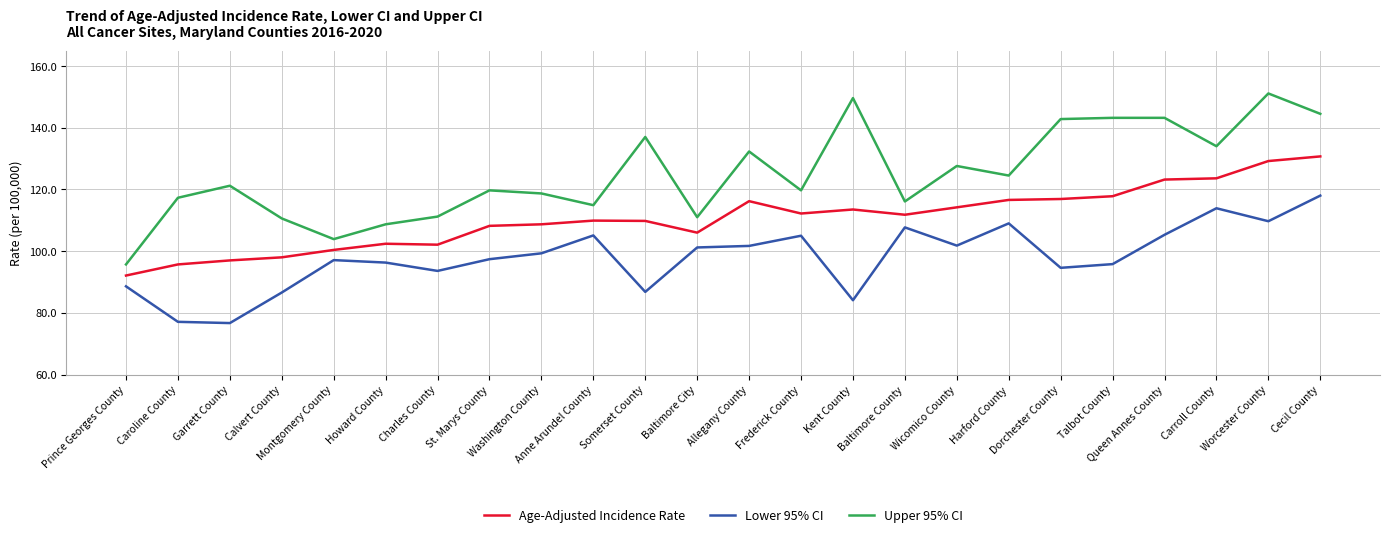

What is the sum of the Age-Adjusted Incidence Rate values at Wicomico County and Howard County?

216.6